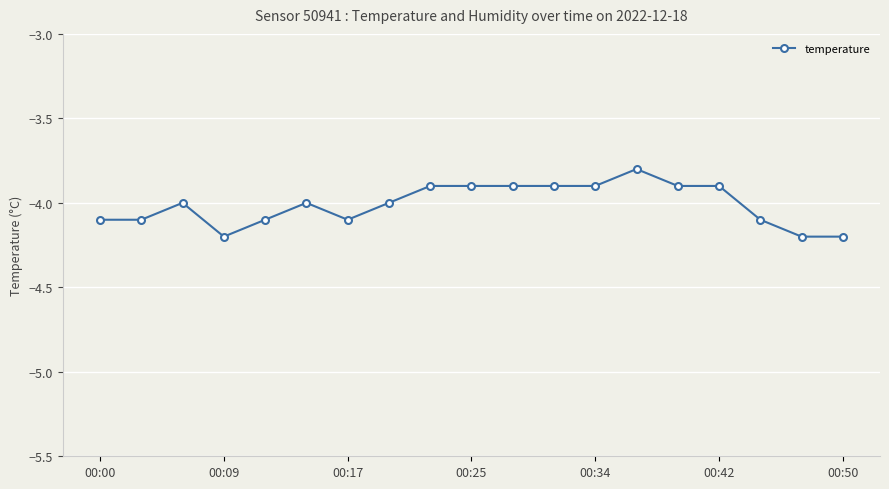

What is the sum of all values?

-76.2